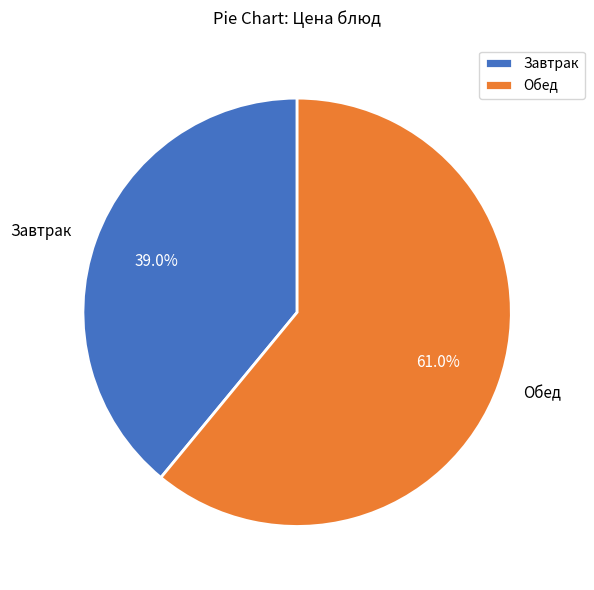

What is the ratio of the value at Завтрак to the value at Обед?

0.6